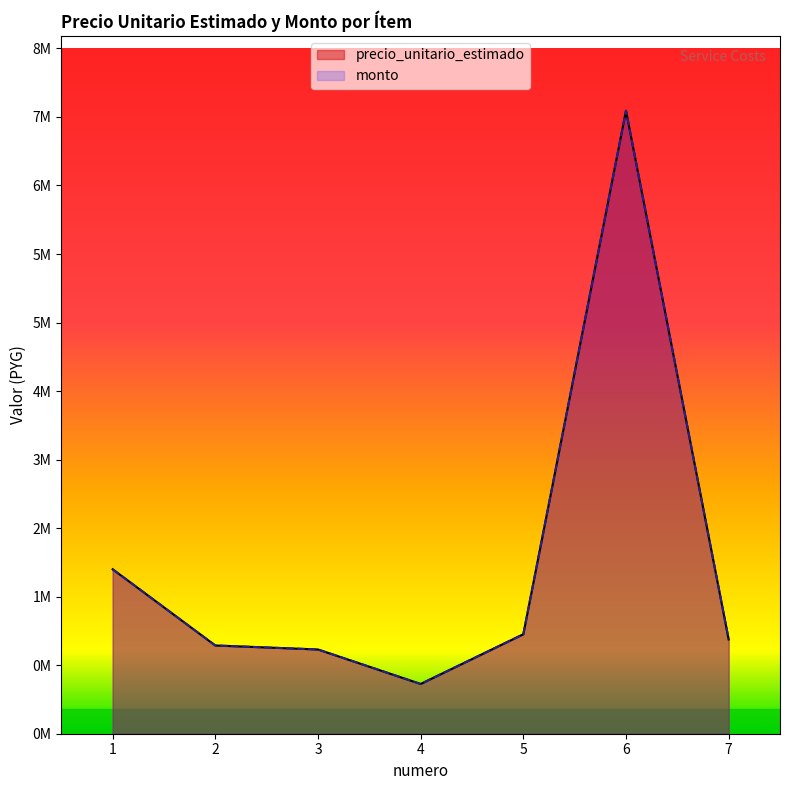

Between 4 and 7, which series saw the biggest shift?

precio_unitario_estimado